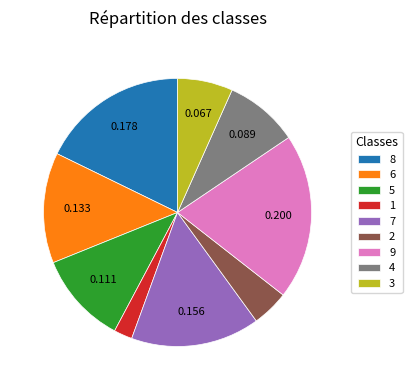

Which has a higher value, 6 or 8?

8